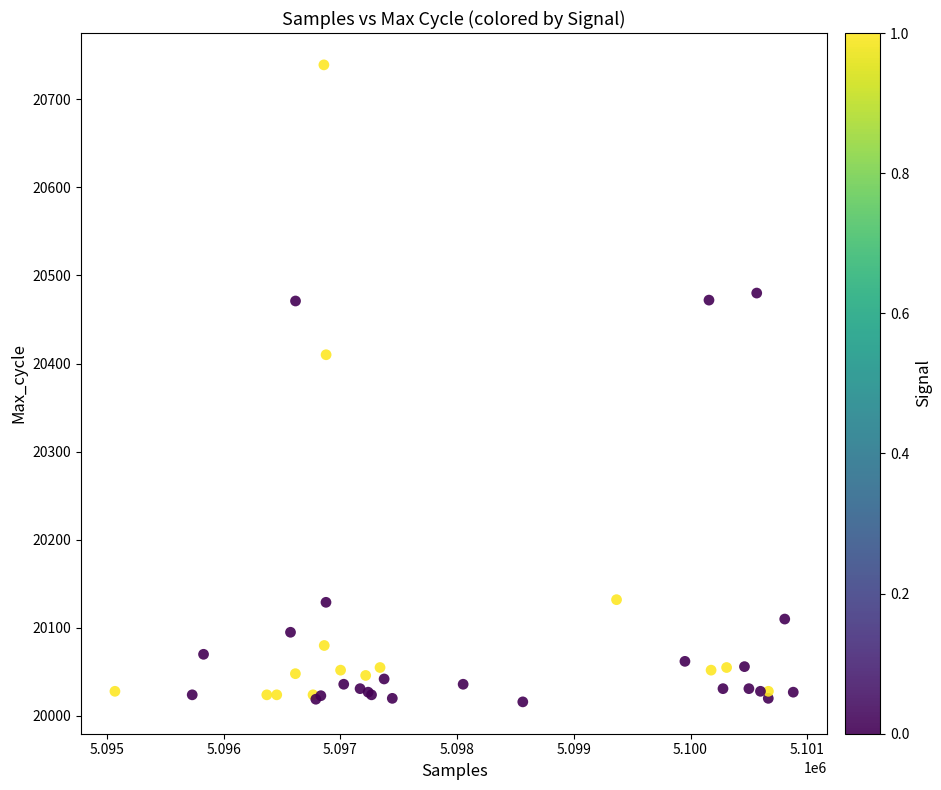

What Y value in the scatter plot is closest to 20377?

20410